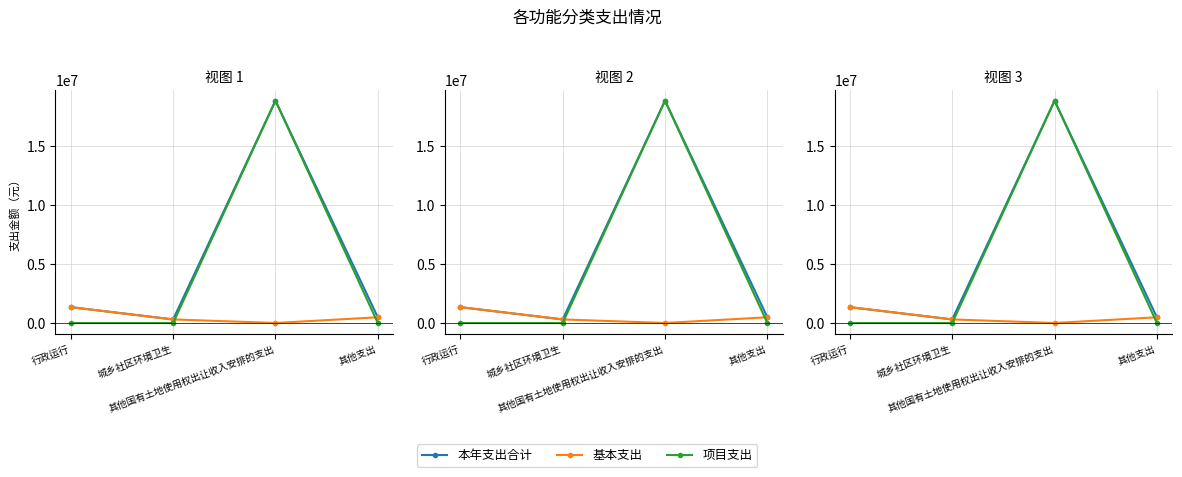

True or false: 项目支出 and 本年支出合计 cross at least once.

False